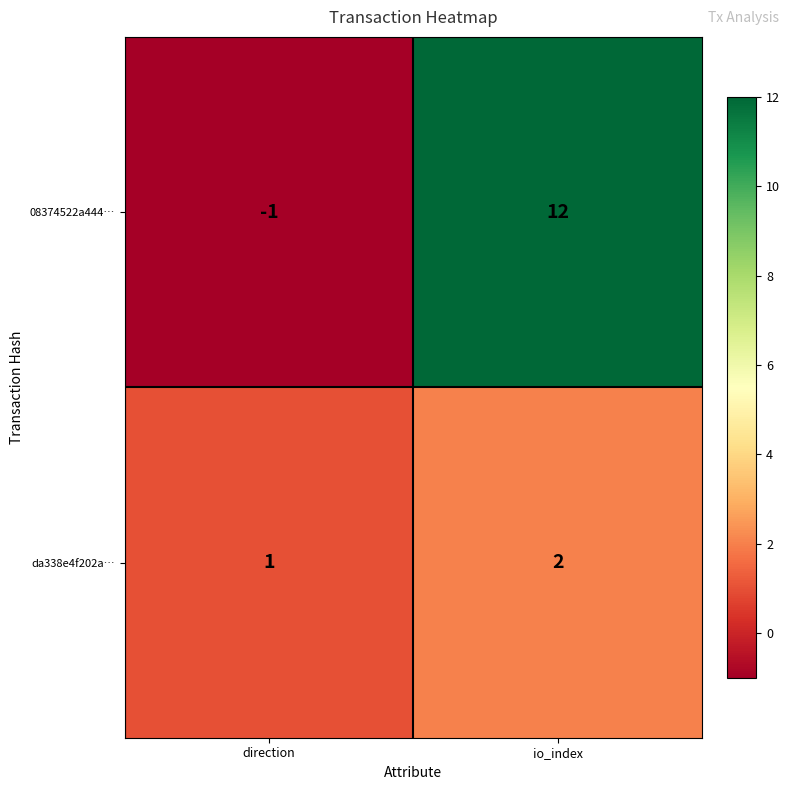

List the labels in order of da338e4f202a… value, largest first.

io_index, direction